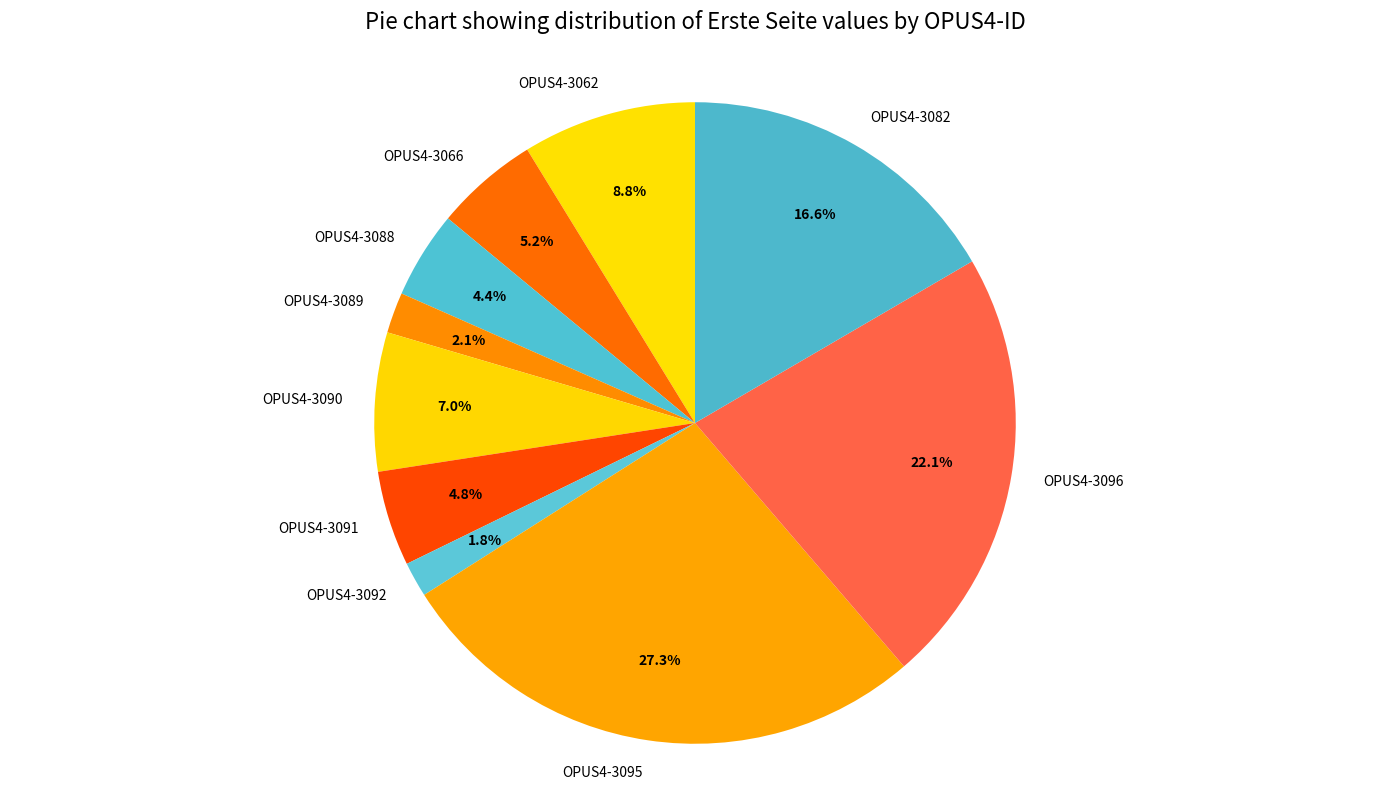

The OPUS4-3091 slice represents 5% of the pie. True or false?

True